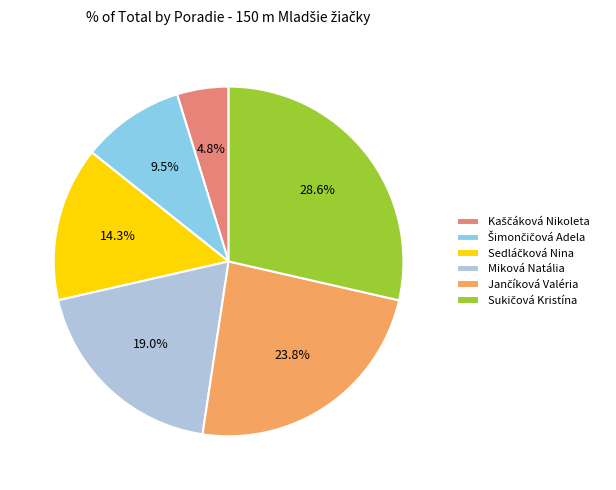

Is there any slice that represents more than half of the pie?

No